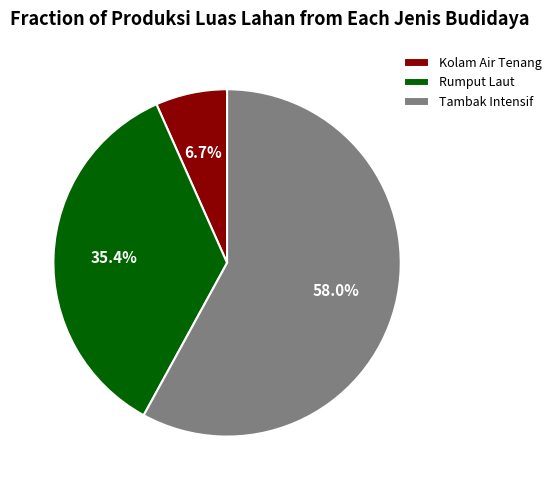

Is it true that Kolam Air Tenang is 1% of the pie?

False